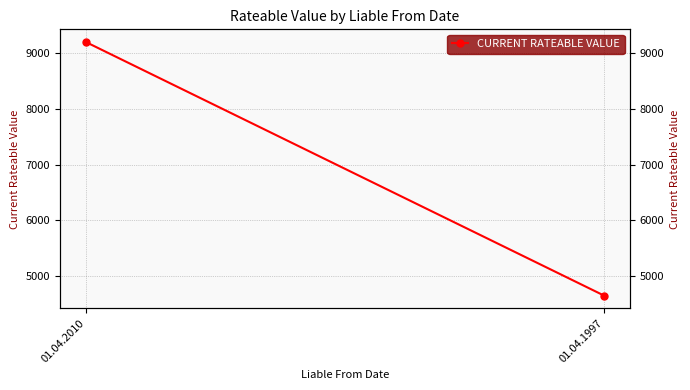

What is the greatest value displayed?

9200